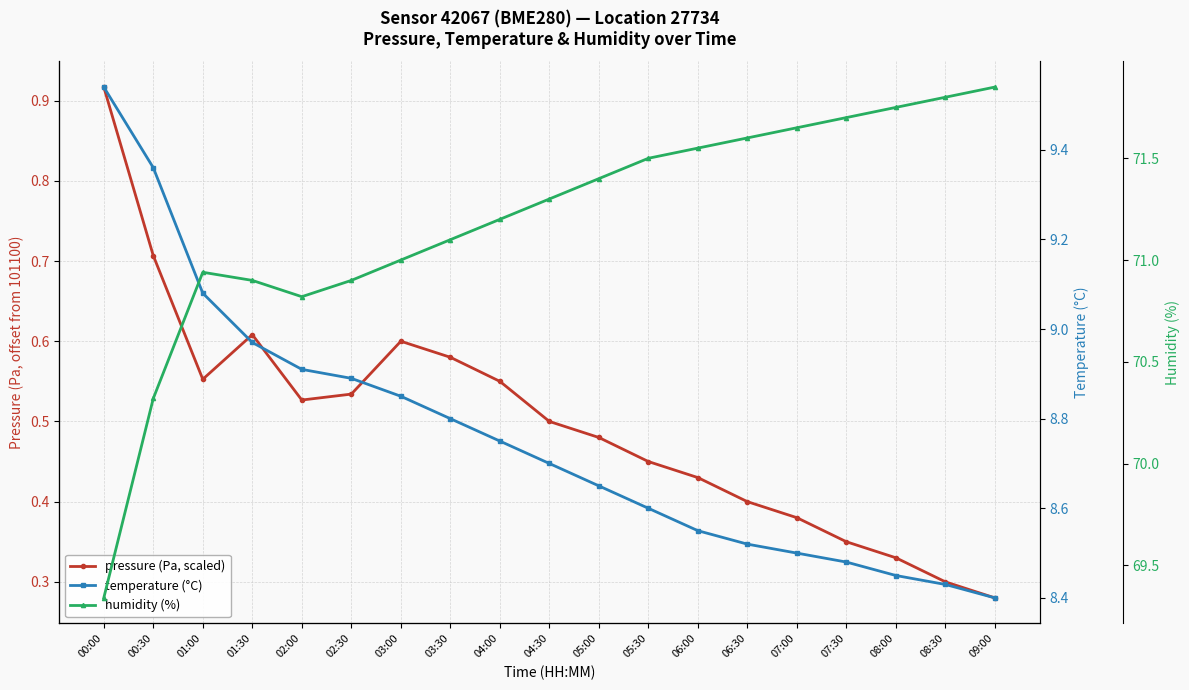

What are all the series names shown in the legend?

pressure (Pa, scaled), temperature (°C), humidity (%)